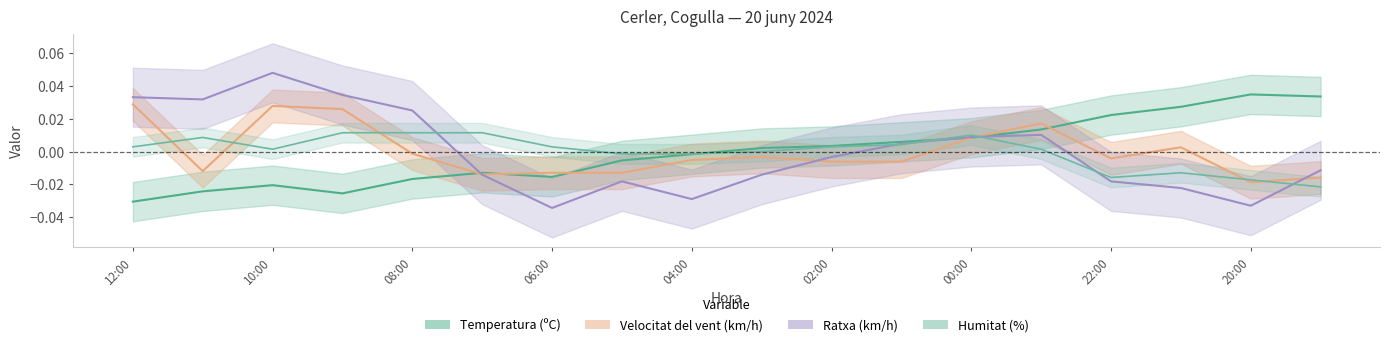

Rank the categories by Velocitat del vent (km/h) value from lowest to highest.

20:00, 19:00, 07:00, 06:00, 05:00, 11:00, 02:00, 01:00, 04:00, 22:00, 03:00, 08:00, 21:00, 00:00, 23:00, 09:00, 10:00, 12:00